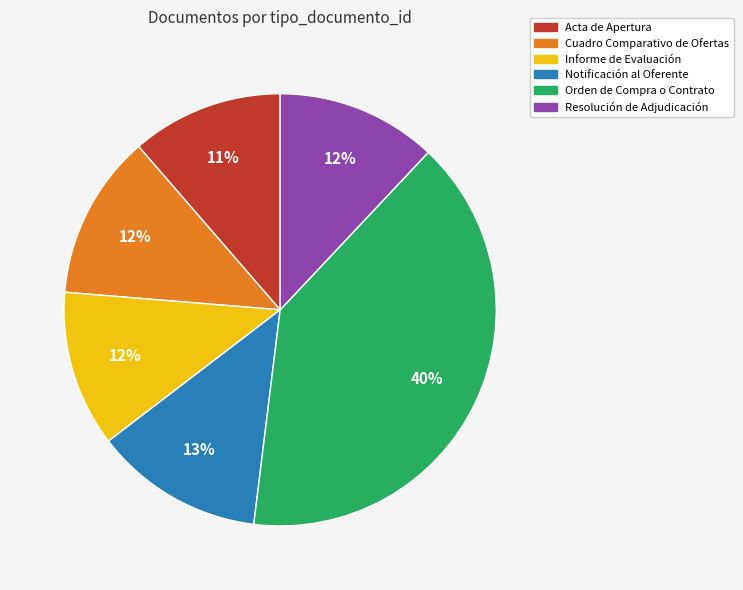

To the nearest percent, what is the combined percentage of Acta de Apertura and Informe de Evaluación?

23%